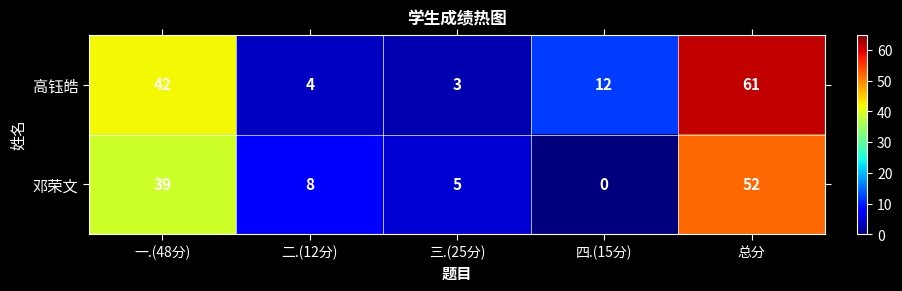

Reading left to right, what are all the values shown in this chart?

高钰皓: 一.(48分)=42	二.(12分)=4	三.(25分)=3	四.(15分)=12	总分=61
邓荣文: 一.(48分)=39	二.(12分)=8	三.(25分)=5	四.(15分)=0	总分=52